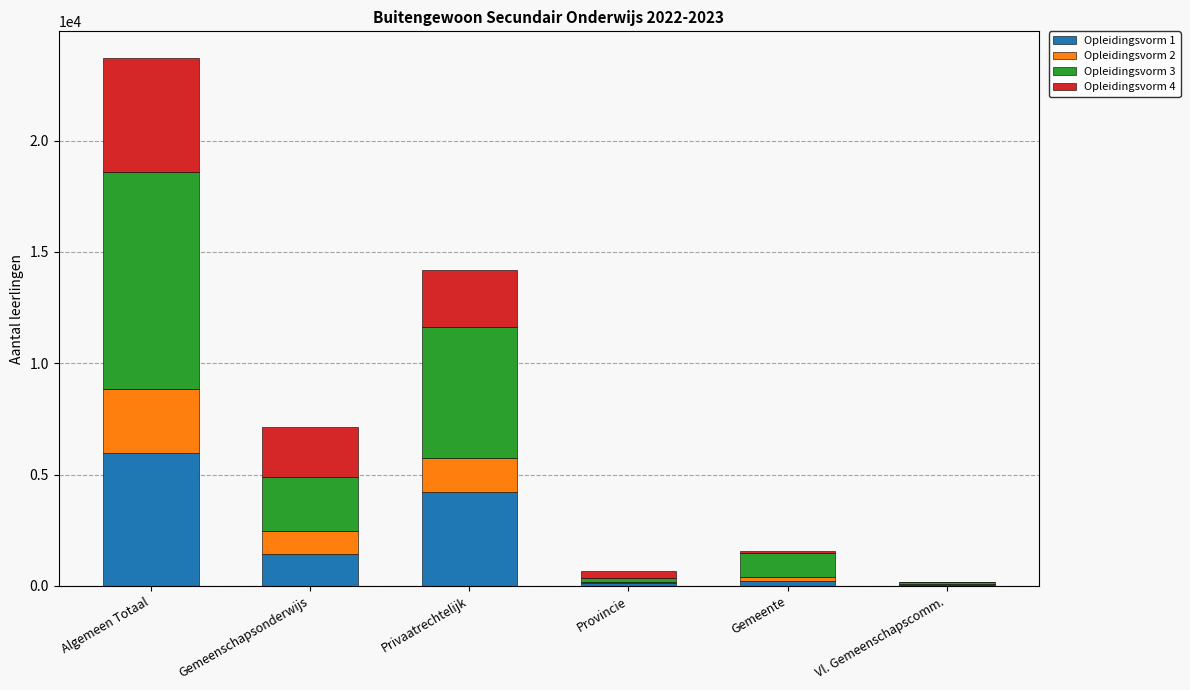

Which category has the highest value in the Opleidingsvorm 1 series?

Algemeen Totaal